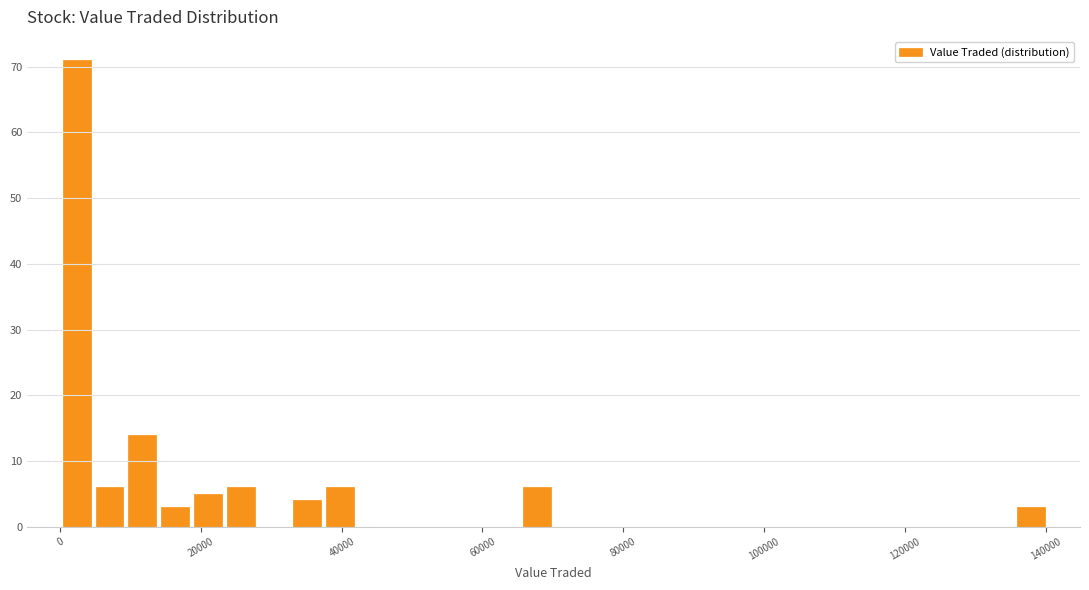

Read against the x-axis, roughly where is the centre of the tallest bar?

2000